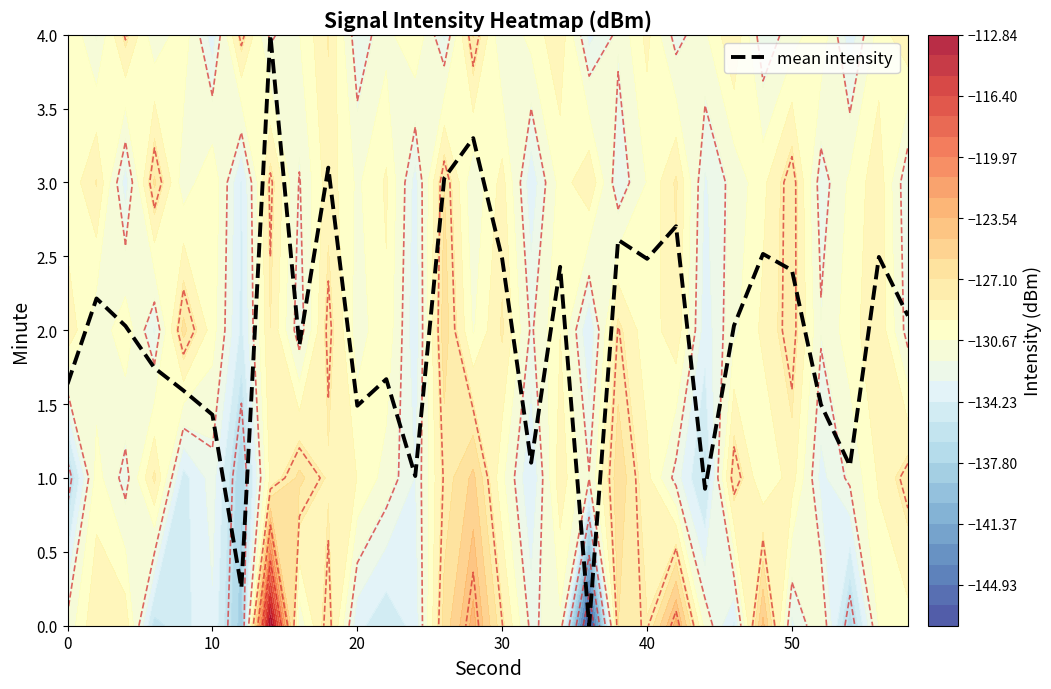

What is the maximum value for mean intensity?

4.0